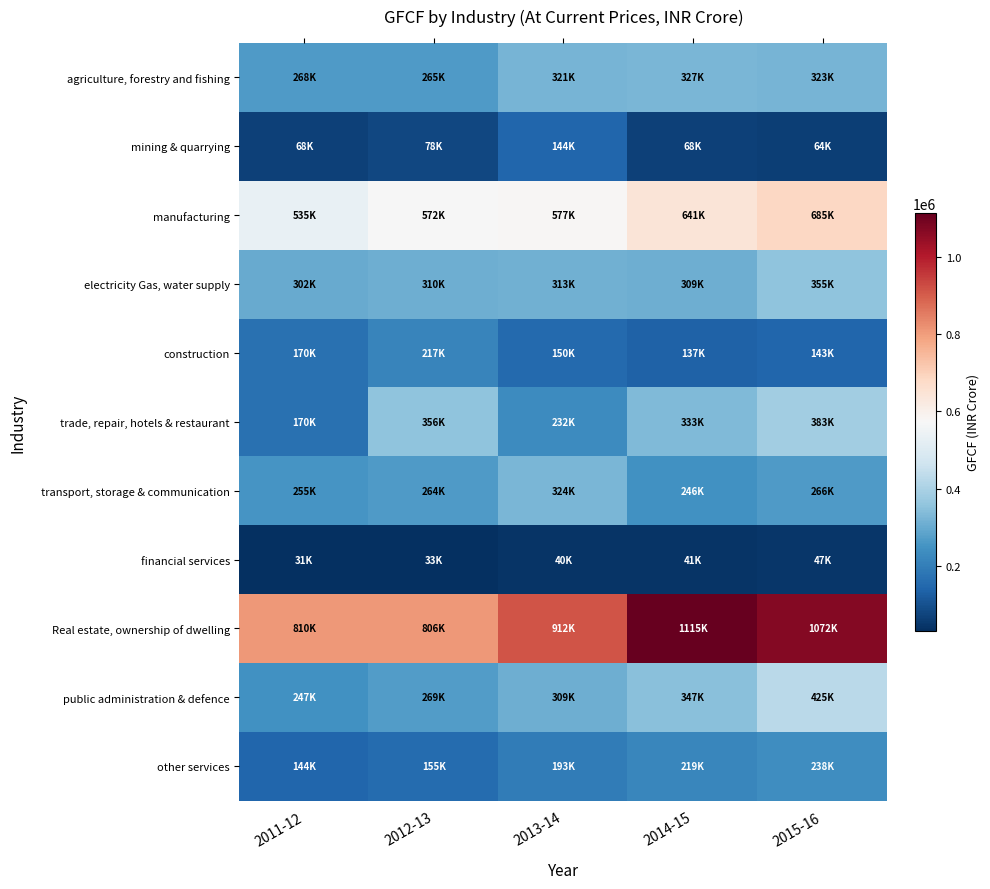

What is the difference between the highest and lowest values at 2015-16?

1025375